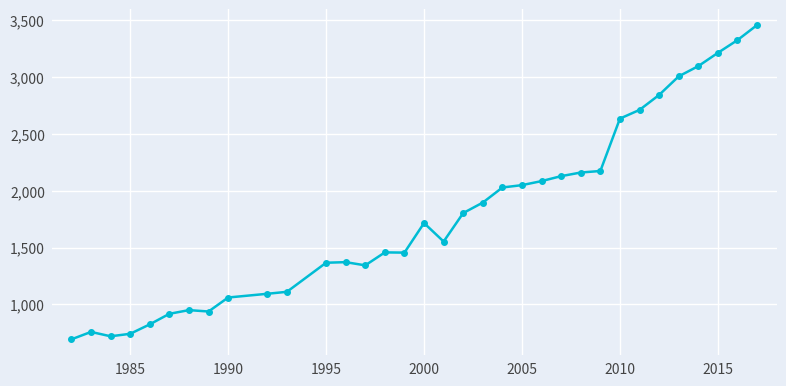

What is the maximum value shown in the chart?

3457.5